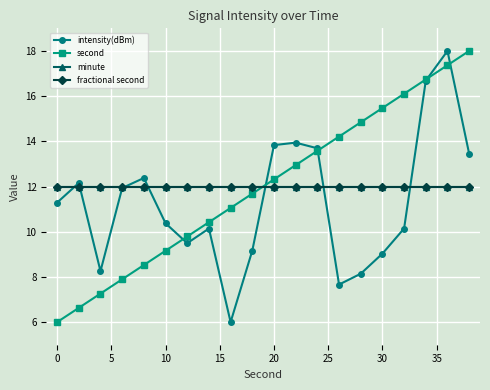

What is the average value of the fractional second series?

12.0